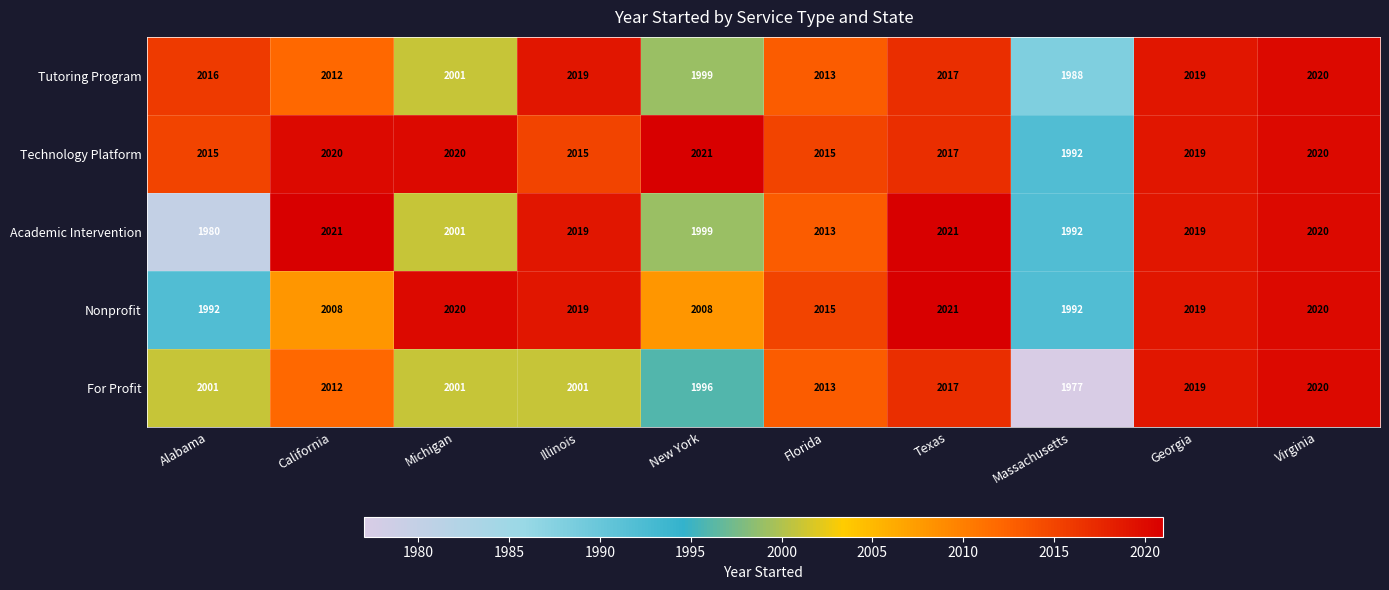

What is the sum of all Nonprofit values?

20114